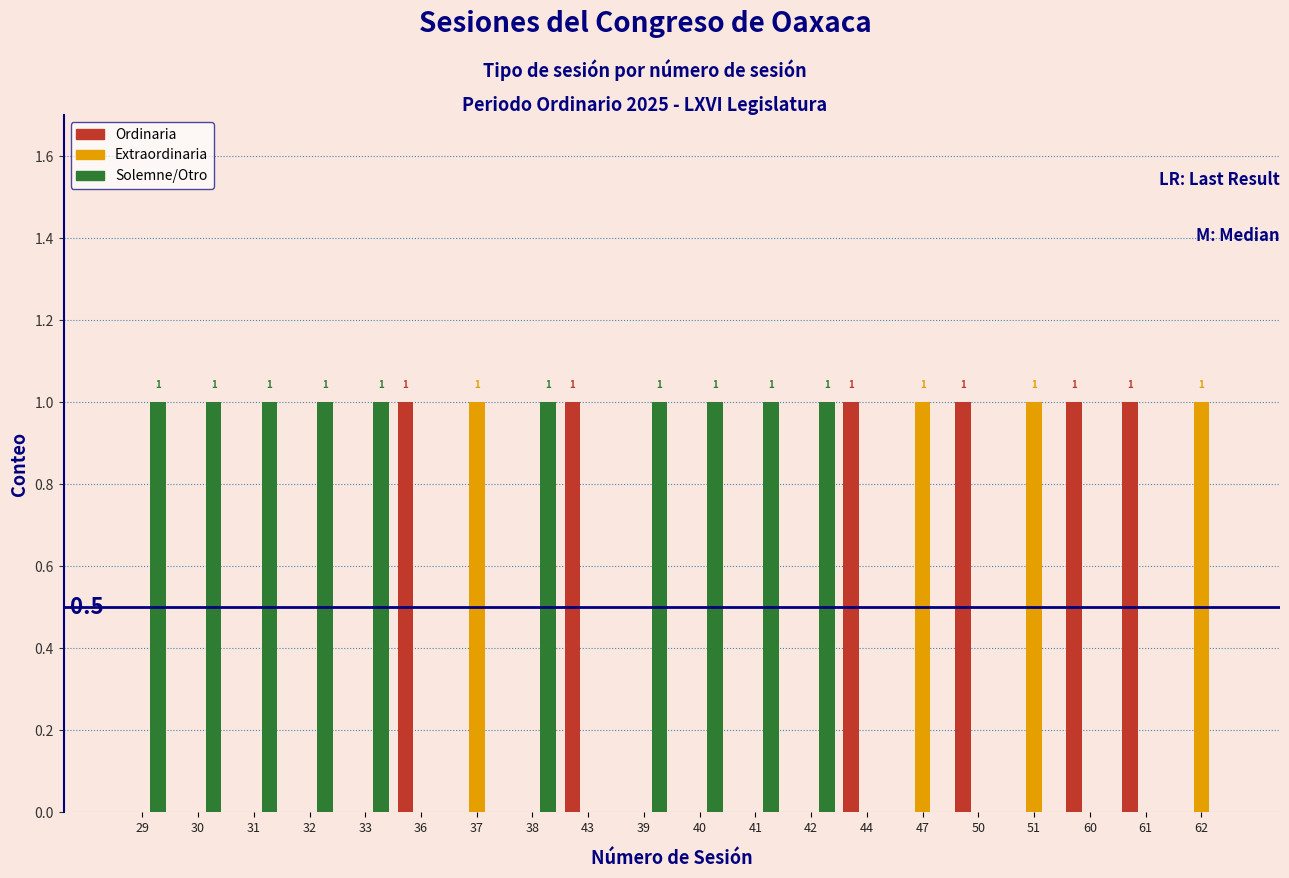

What is the sum of all Extraordinaria values?

4